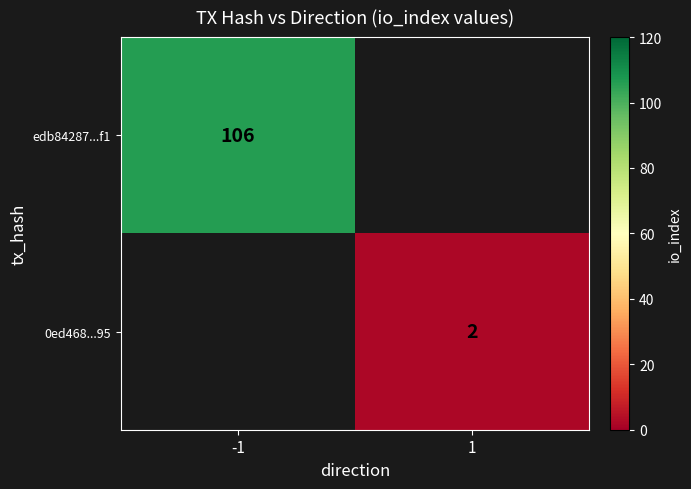

The value of edb84287...f1 at -1 is 106. True or false?

True